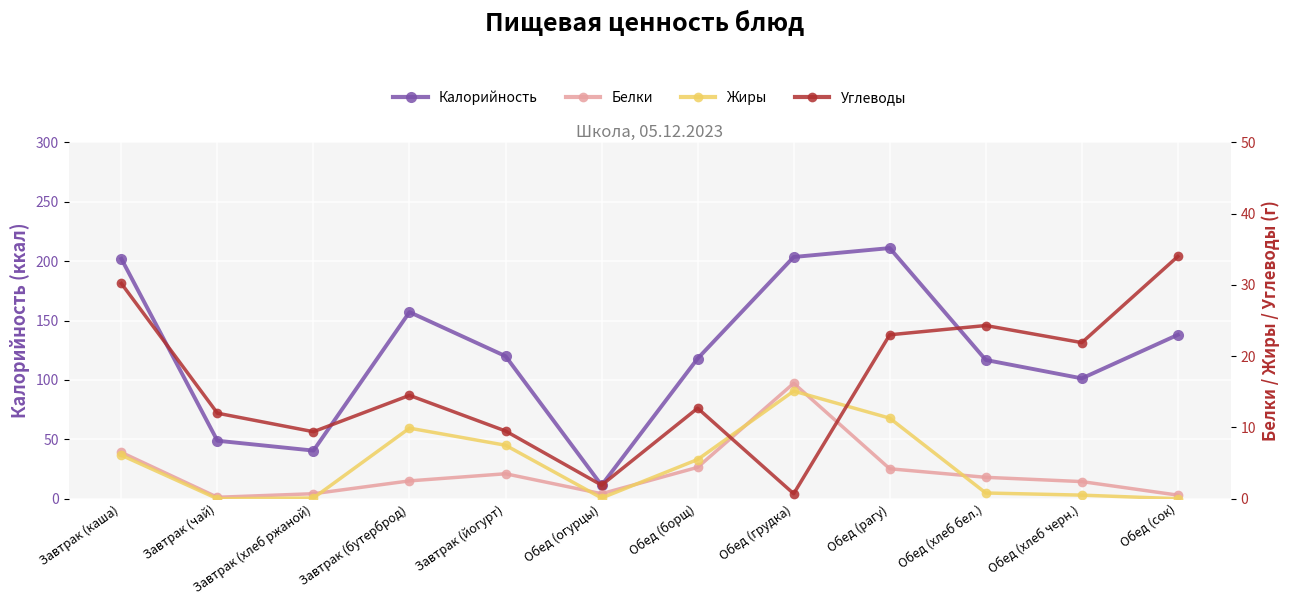

What are all the series names shown in the legend?

Калорийность, Белки, Жиры, Углеводы